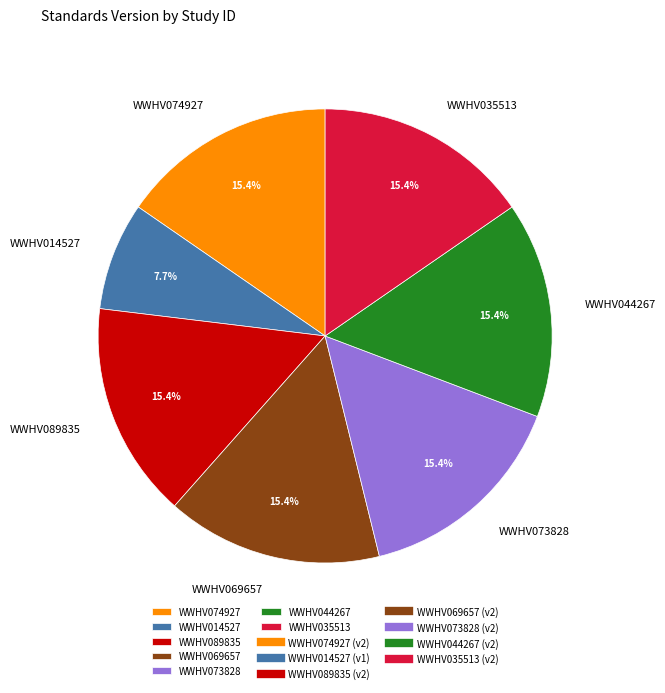

Is it true that WWHV044267 is 30% of the pie?

False